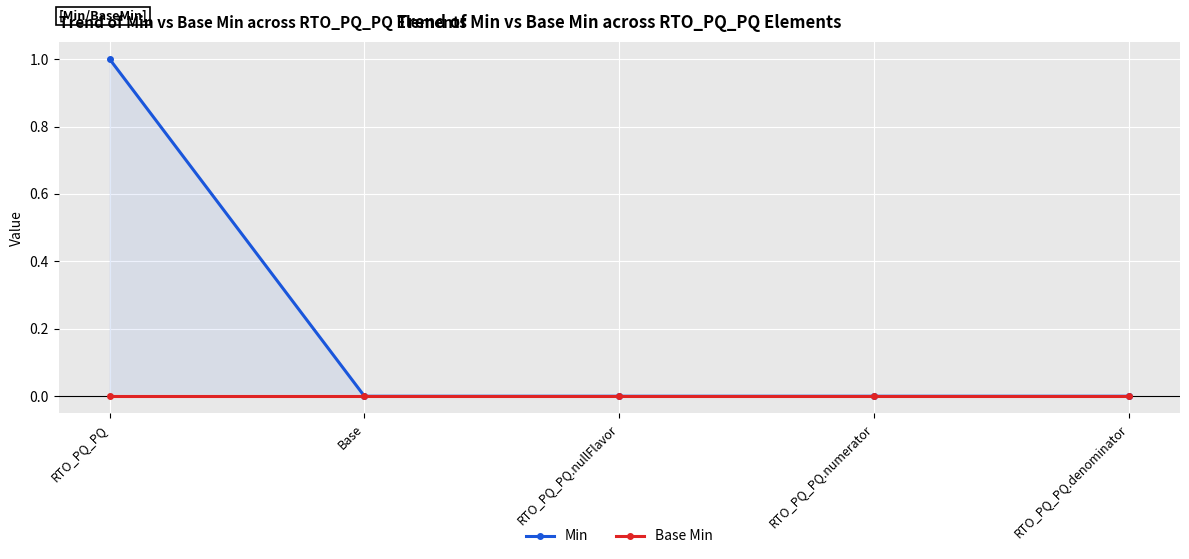

Is this an area chart (filled region under the line)?

No